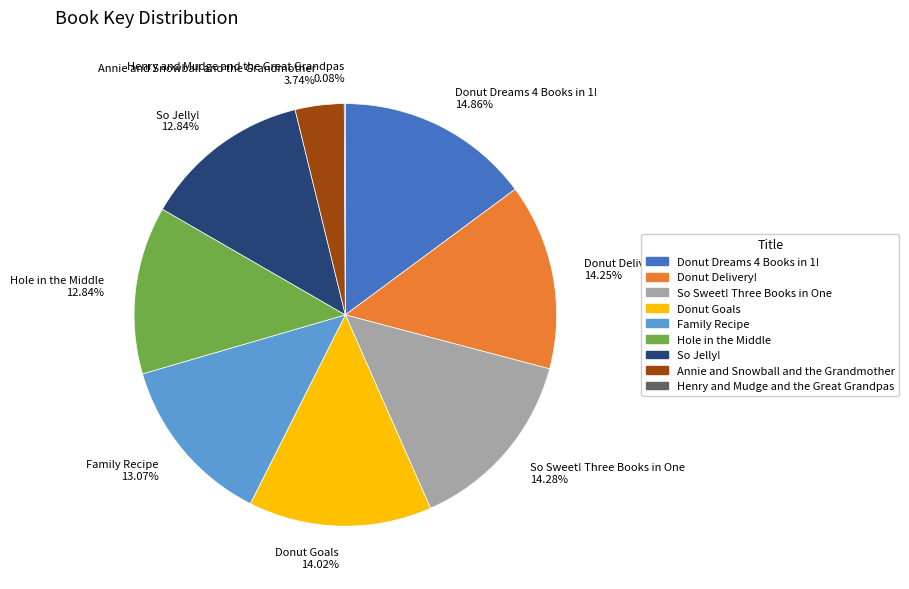

Between Family Recipe and Donut Goals, which is larger?

Donut Goals